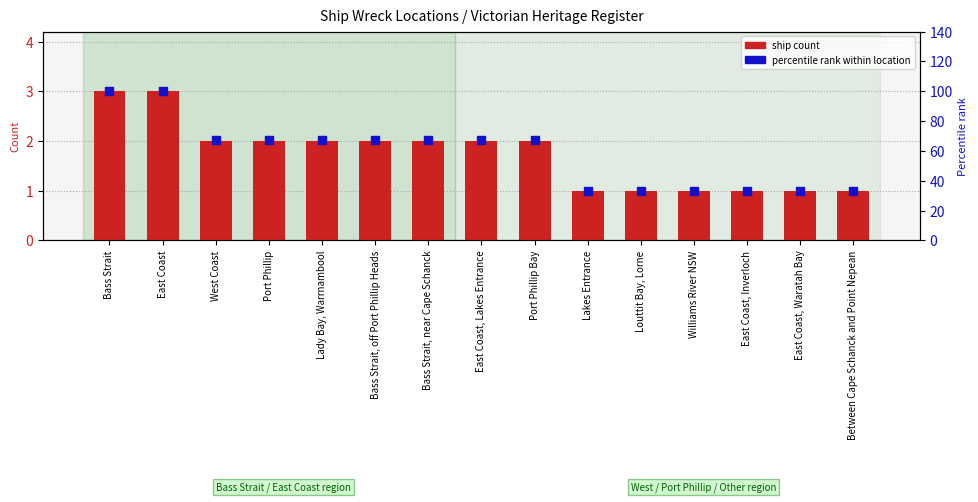

Which series has the largest Y range (max minus min)?

percentile rank within location